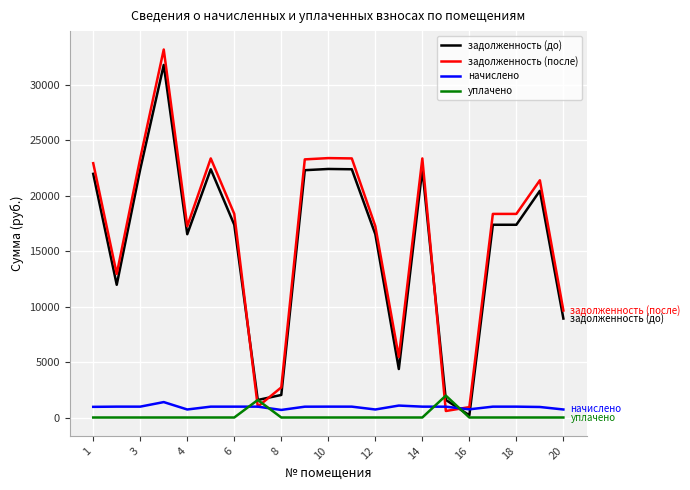

Which series has the widest spread of values?

задолженность (после)